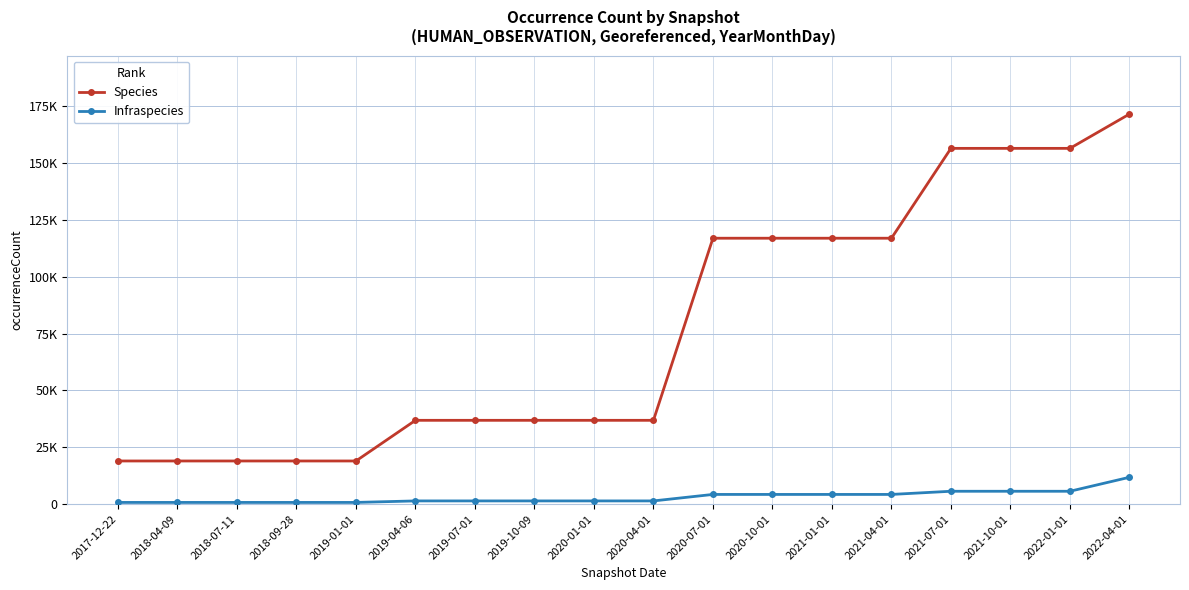

Does the chart have visible grid lines?

Yes